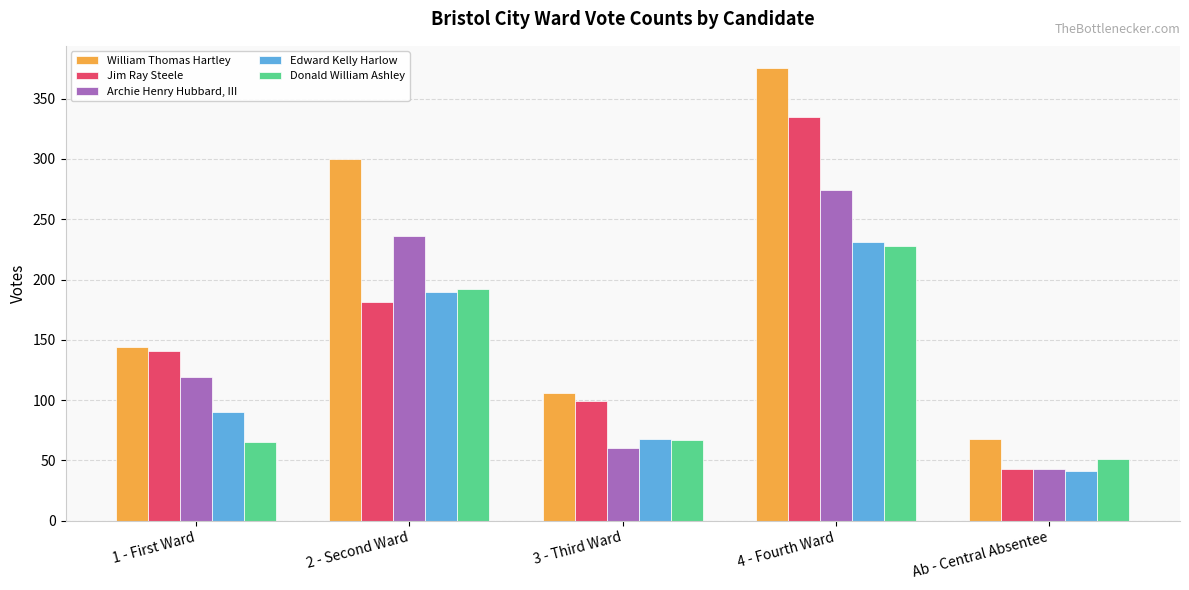

What is the lowest value of the Jim Ray Steele series?

43